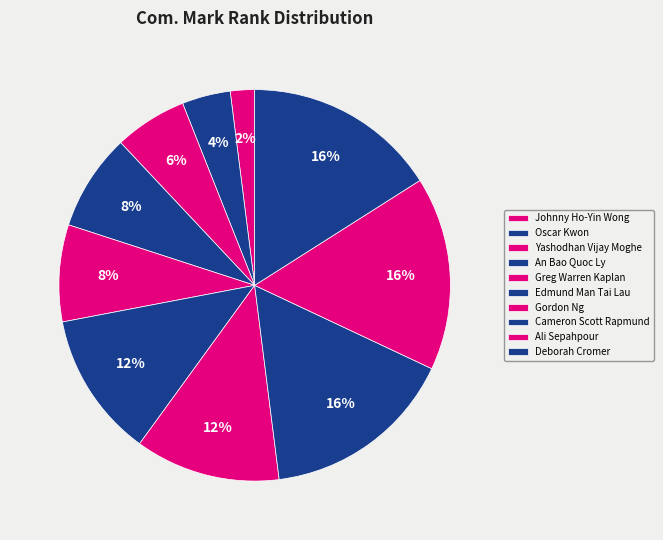

How much of the chart is everything except Oscar Kwon?

96.0%